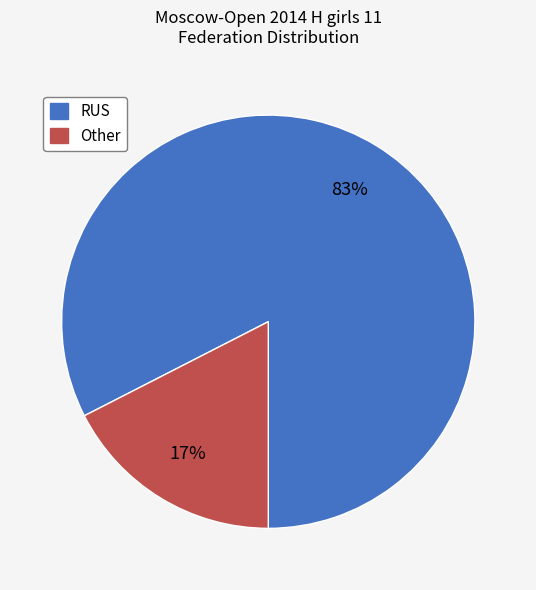

To the nearest percent, what is the average slice percentage?

50%